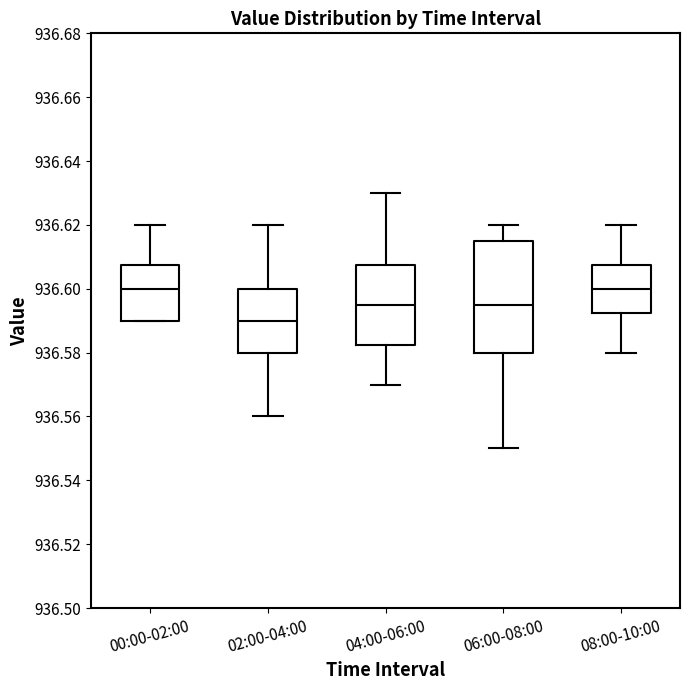

Comparing the boxes themselves (not the whiskers), which one is the tallest?

06:00-08:00